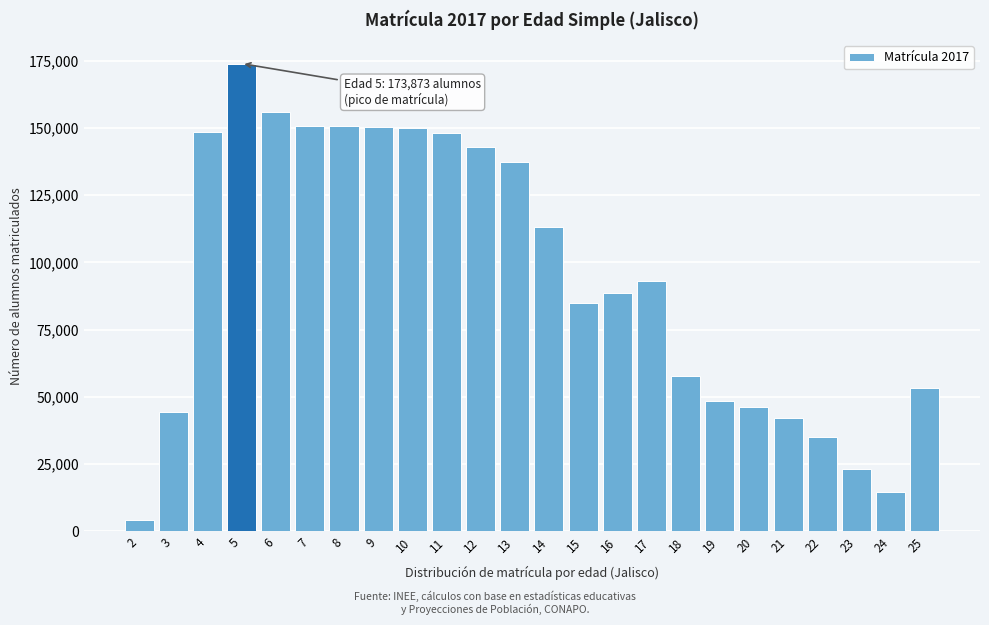

Between 12 and 17, which is larger?

12